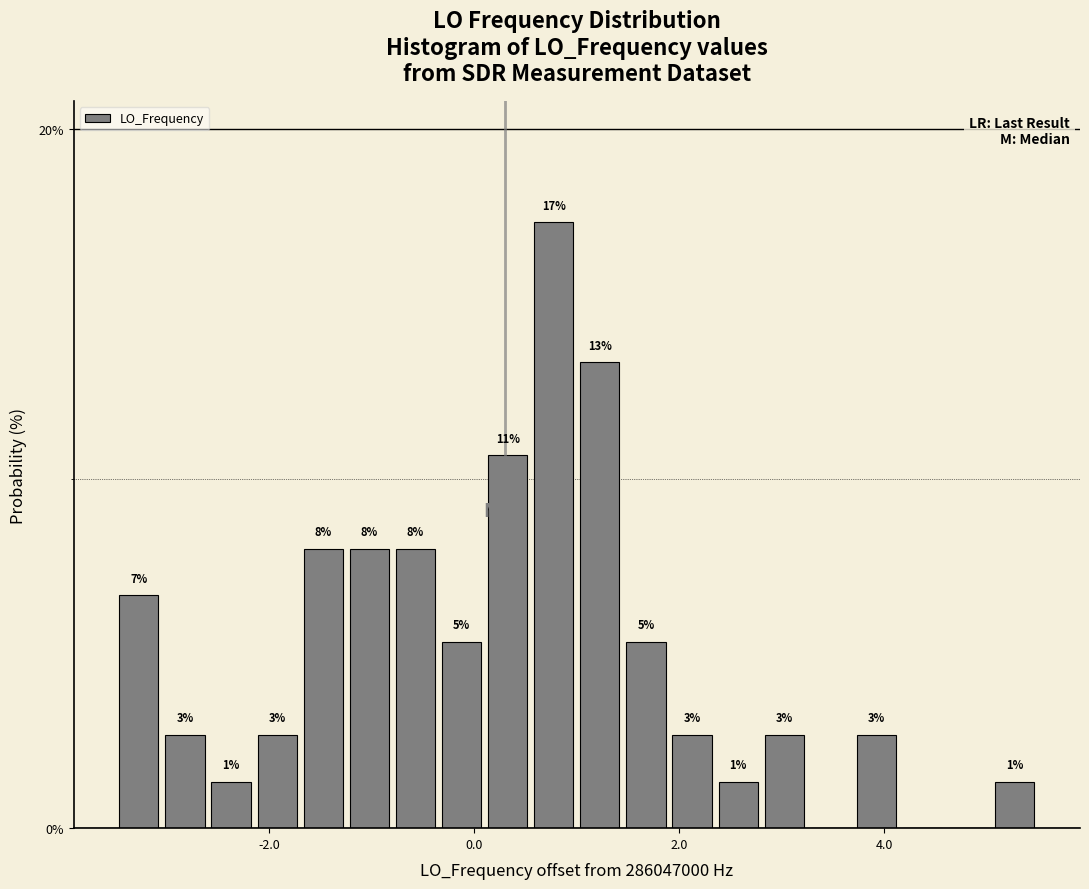

Read against the x-axis, roughly where is the centre of the tallest bar?

0.8